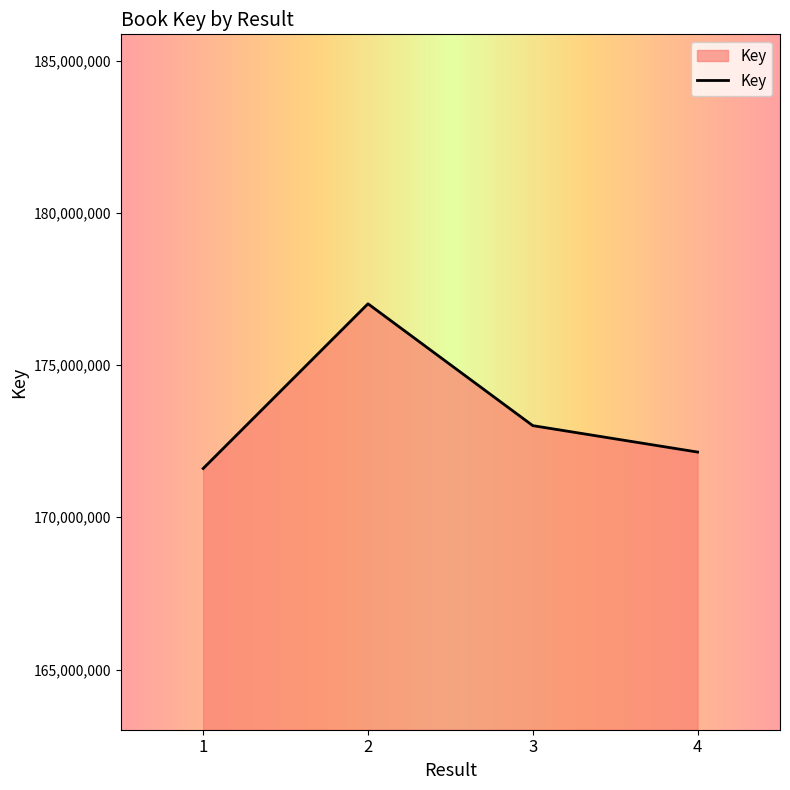

What is the difference between the maximum and minimum values?

5409758